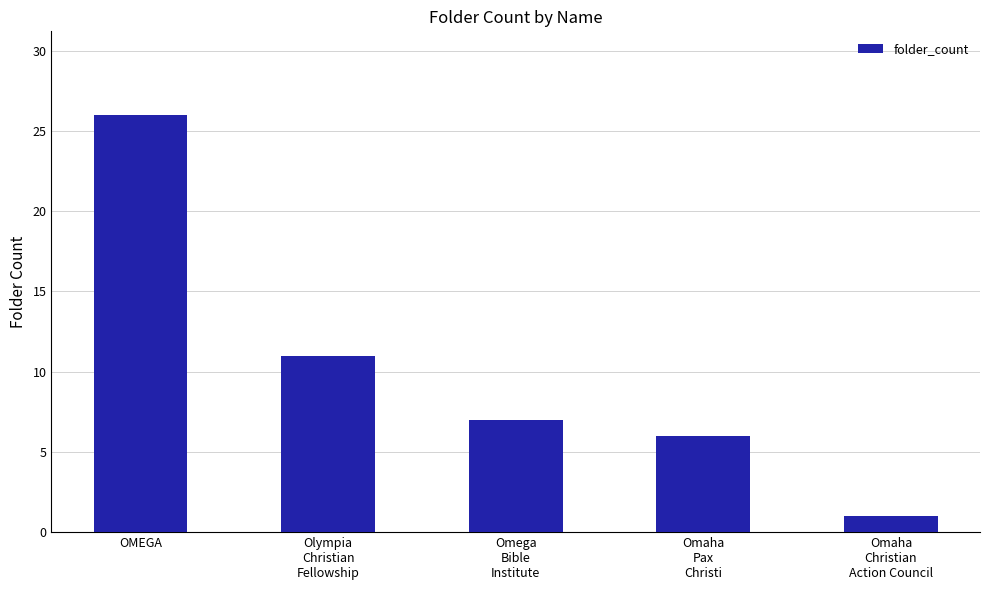

How many data points are less than 7?

2